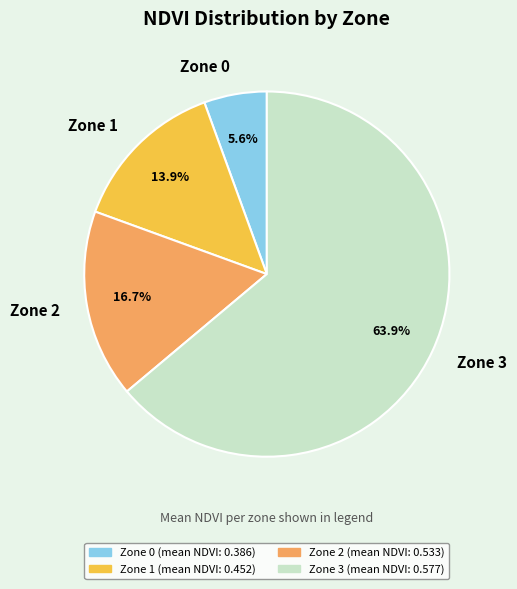

What percentage is the Zone 2 slice, to the nearest percent?

17%